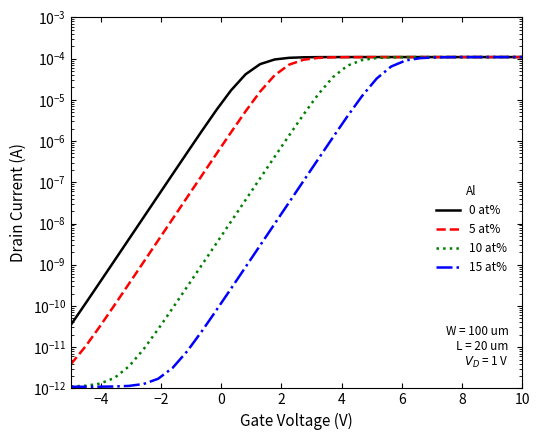

True or false: 5 at% and 10 at% cross at least once.

False